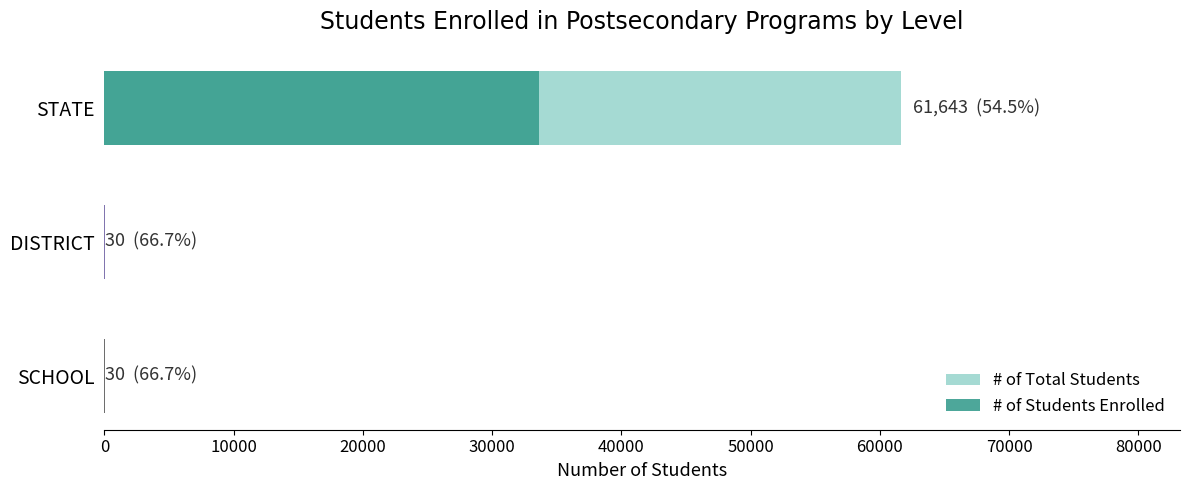

Rank the series at 10000 from lowest to highest value.

# of Students Enrolled, # of Total Students